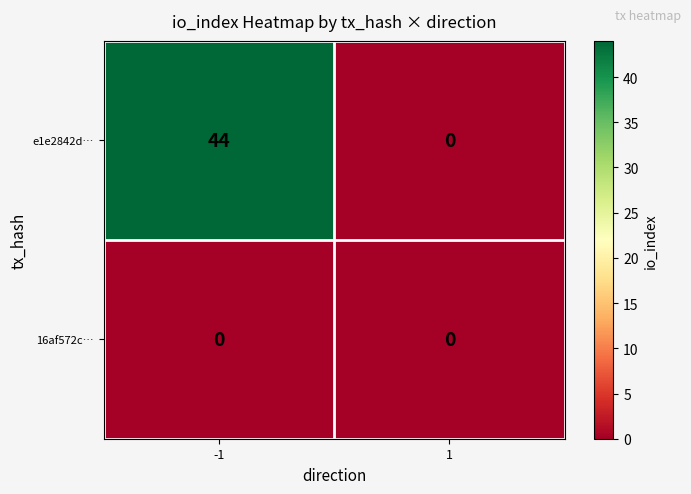

At -1, list the series in order from largest to smallest.

e1e2842d…, 16af572c…